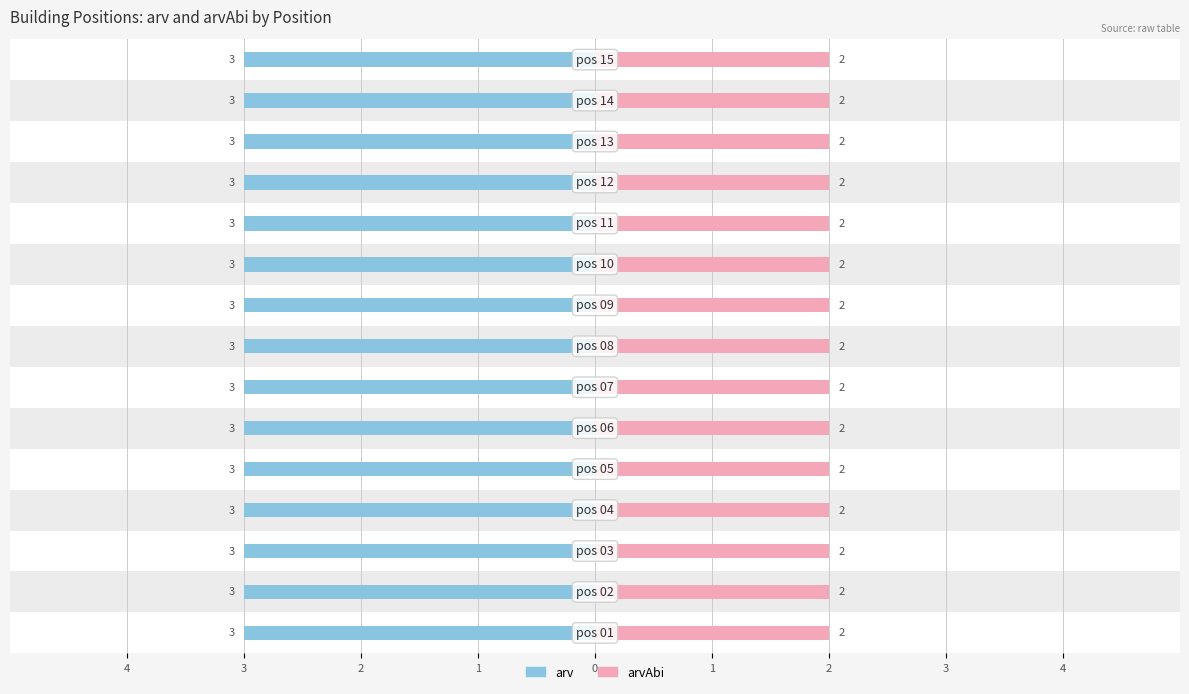

What is the total value across all series at pos 07?

5